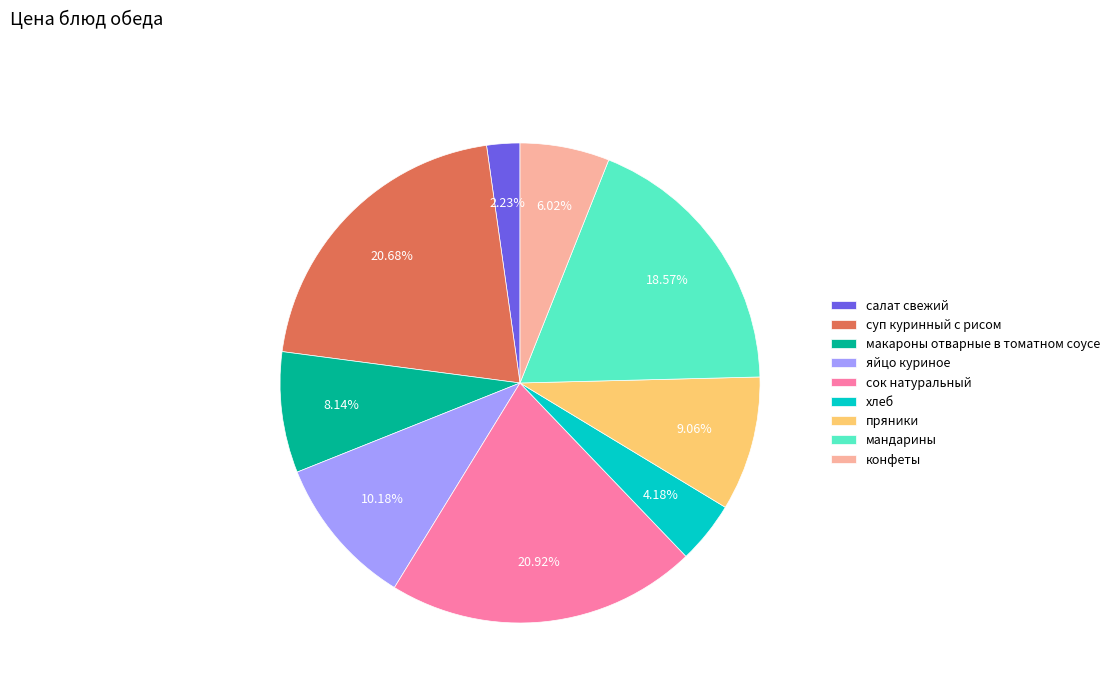

True or false: макароны отварные в томатном соусе accounts for 8% of the total.

True